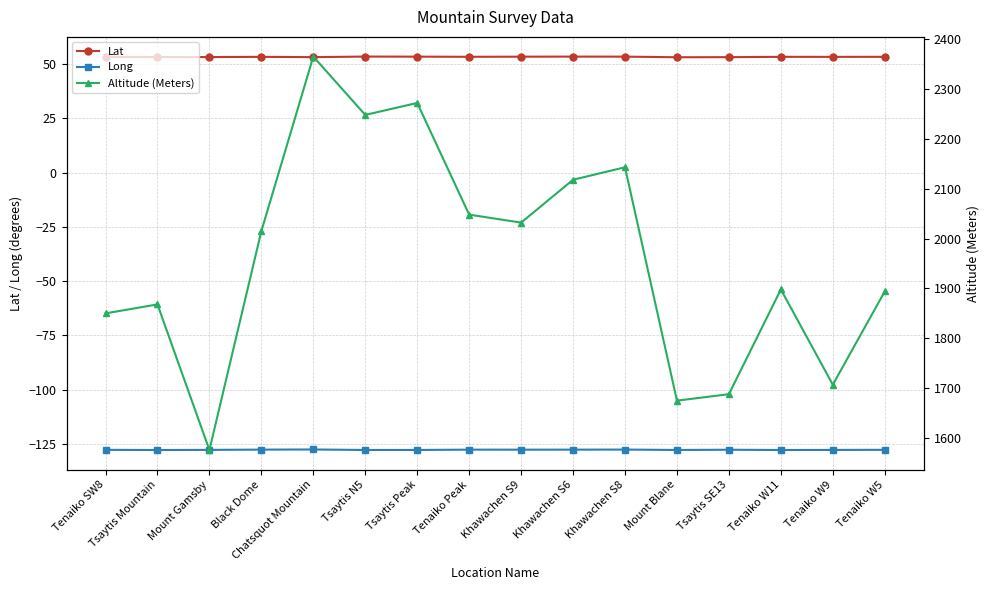

What is the sum of all Lat values?

852.4